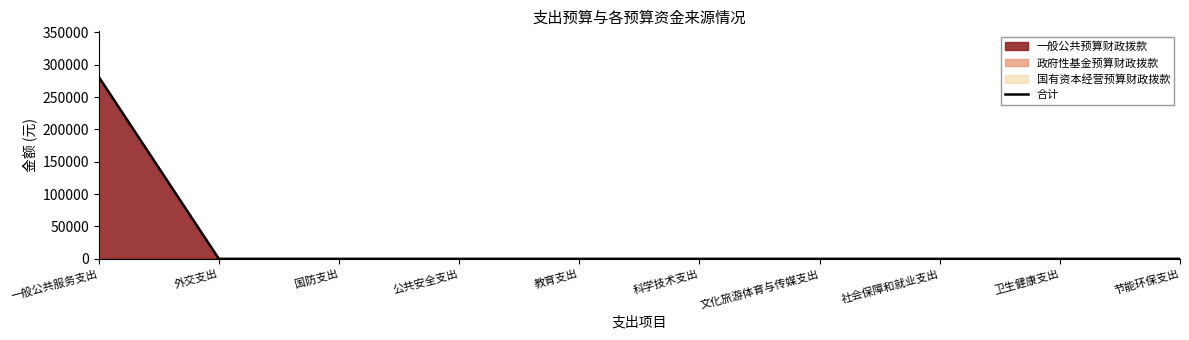

How many values exceed 0?

1